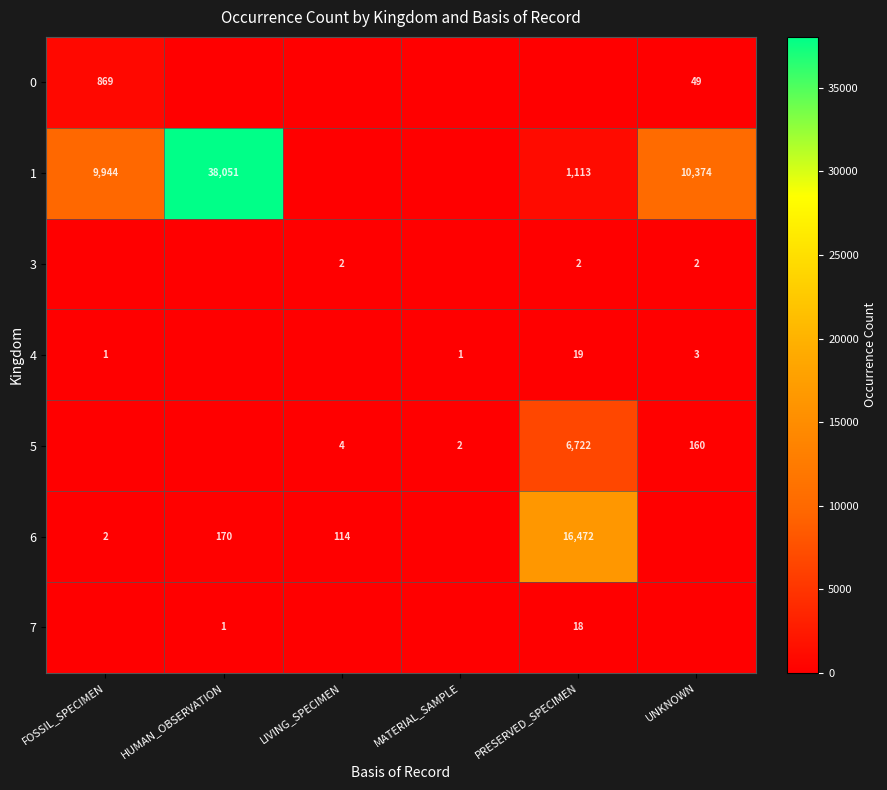

The 7 series shows 2 at HUMAN_OBSERVATION. True or false?

False